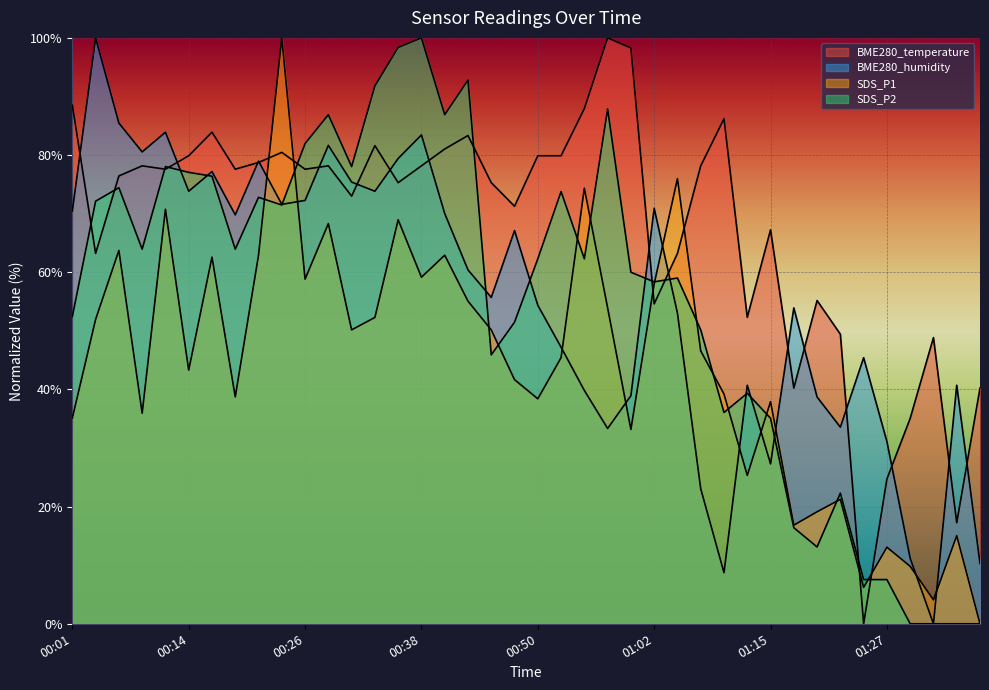

What is the value of the BME280_temperature point at the 23rd from the left?

87.9